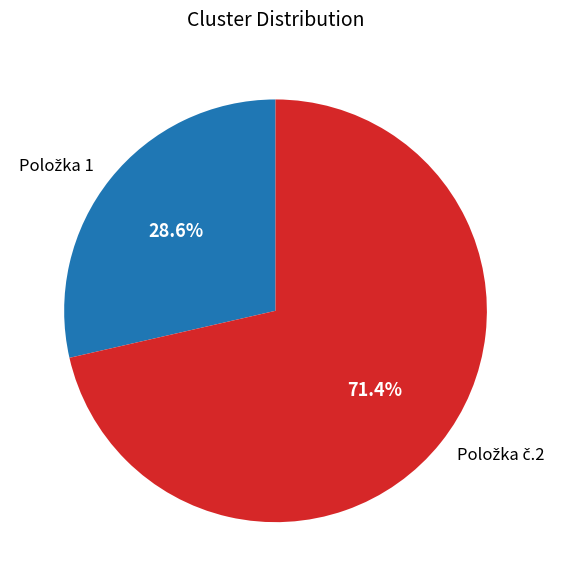

Which slice is the largest?

Položka č.2